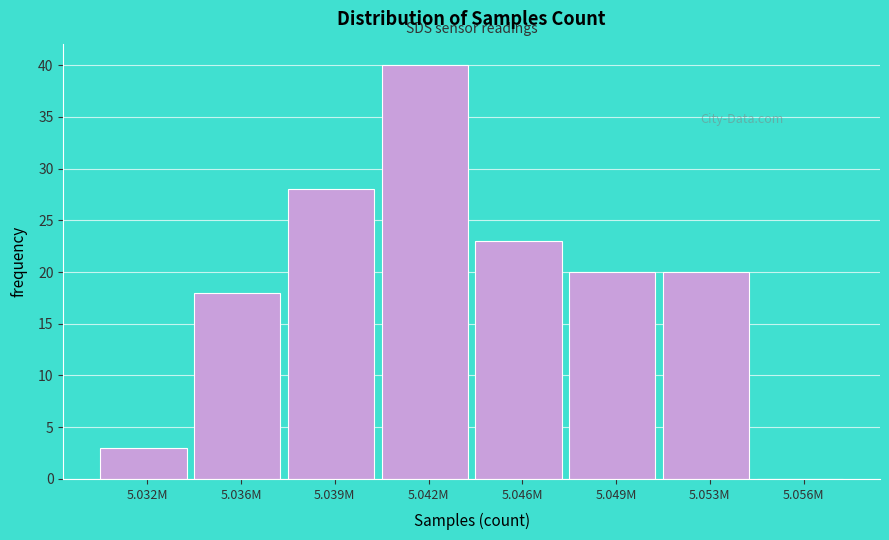

Reading left to right, what are all the values shown in this chart?

5.032M=3	5.036M=18	5.039M=28	5.042M=40	5.046M=23	5.049M=20	5.053M=20	5.056M=0